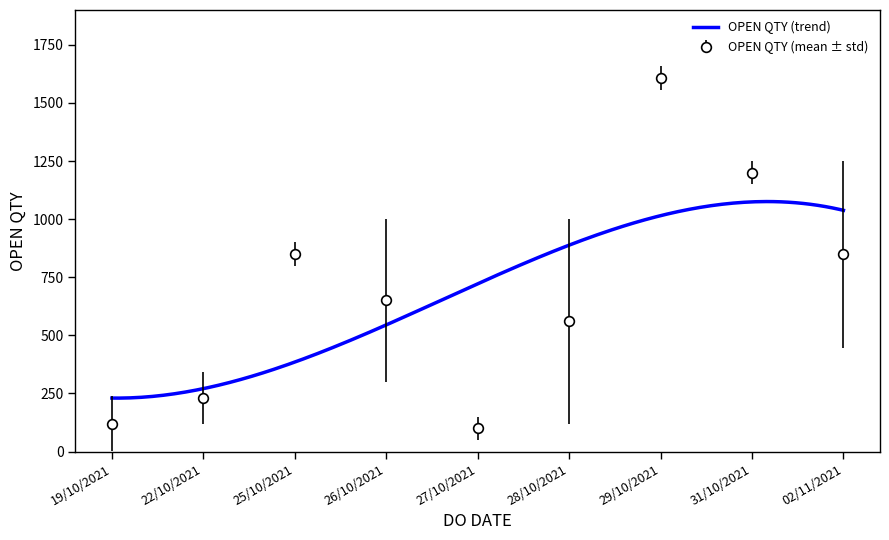

True or false: the data shows 199 at 28/10/2021.

False